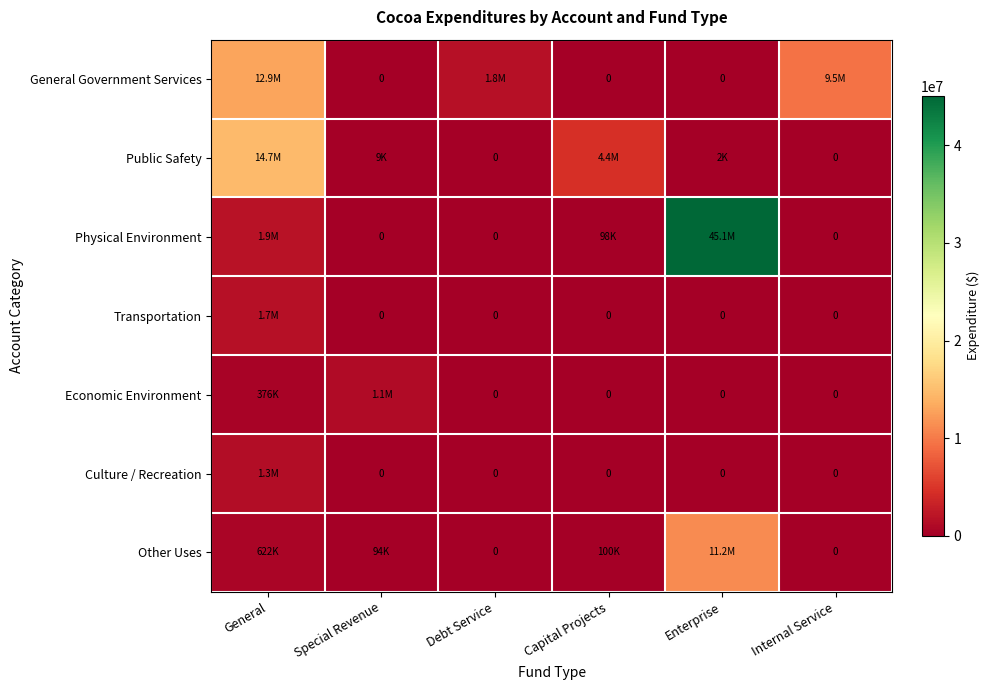

Count the number of categories in the chart.

6